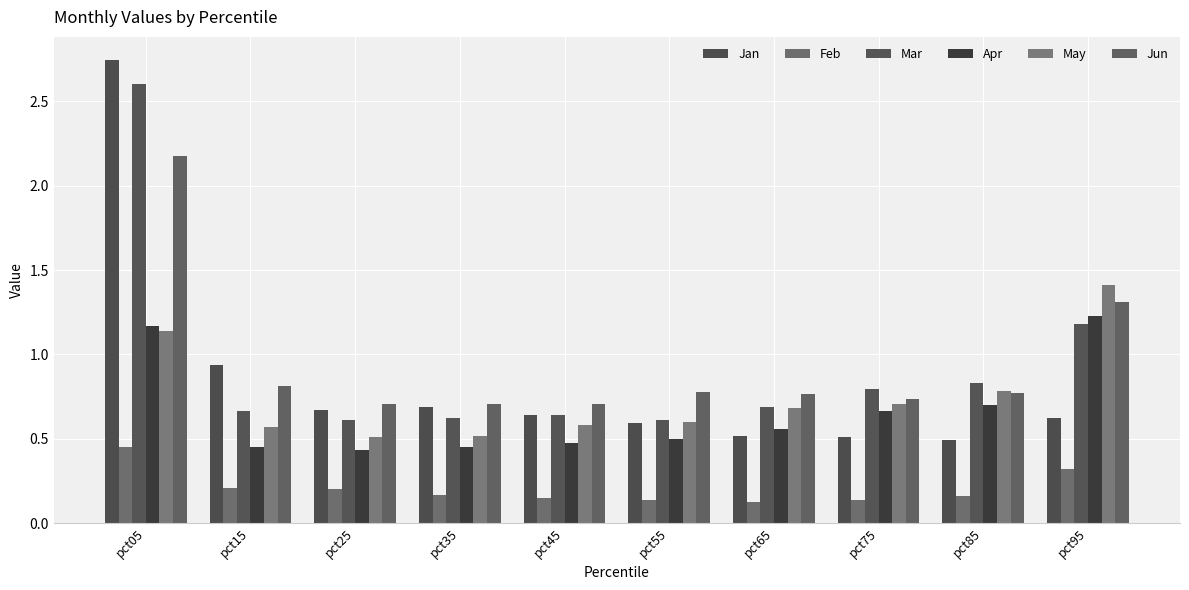

Is it true that Mar equals 0.9 at pct45?

False